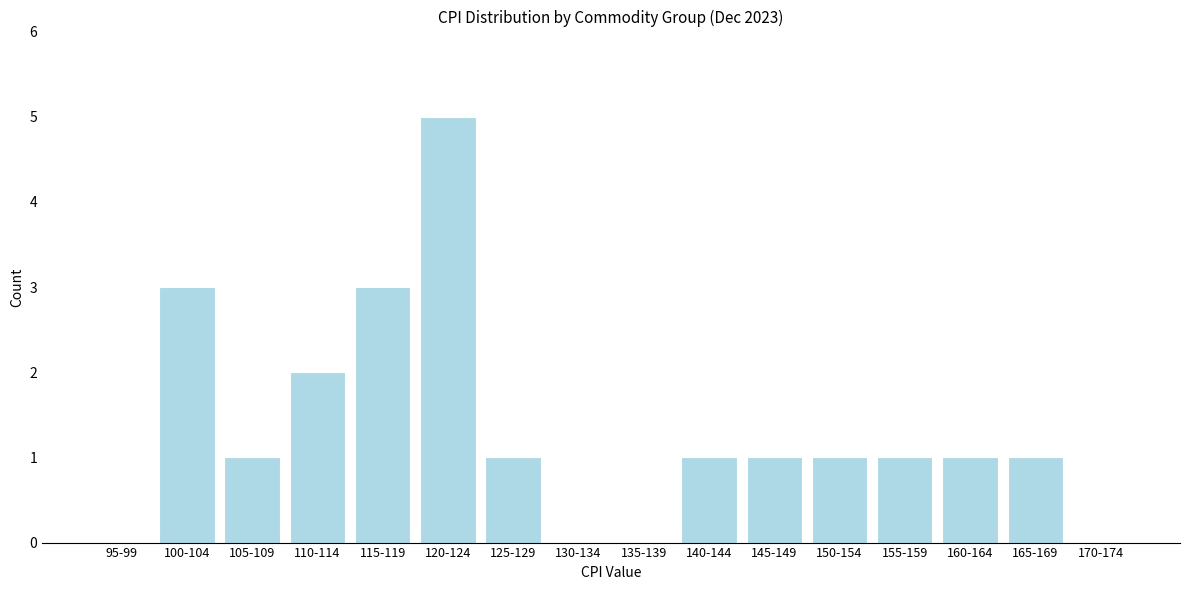

Reading right to left, what are all the values shown in this chart?

170-174=0	165-169=1	160-164=1	155-159=1	150-154=1	145-149=1	140-144=1	135-139=0	130-134=0	125-129=1	120-124=5	115-119=3	110-114=2	105-109=1	100-104=3	95-99=0